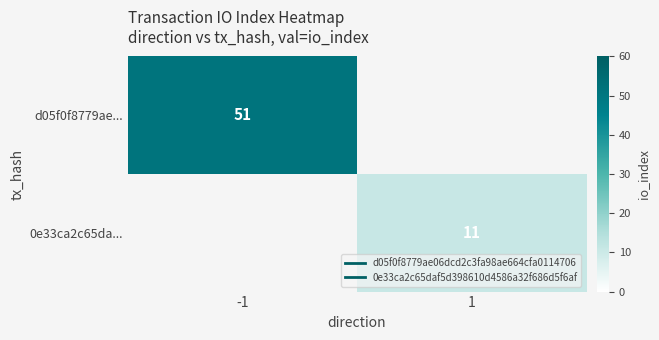

Is it true that 0e33ca2c65da... equals 4.2 at 1?

False